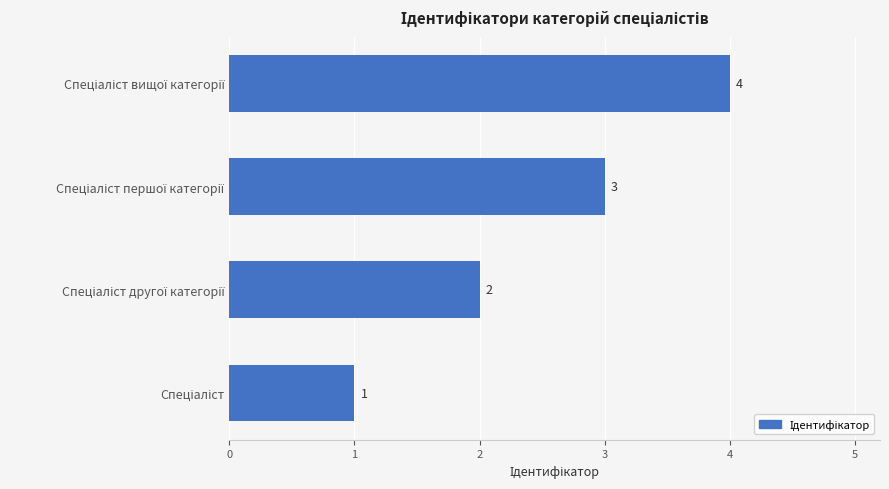

What is the greatest value displayed?

4